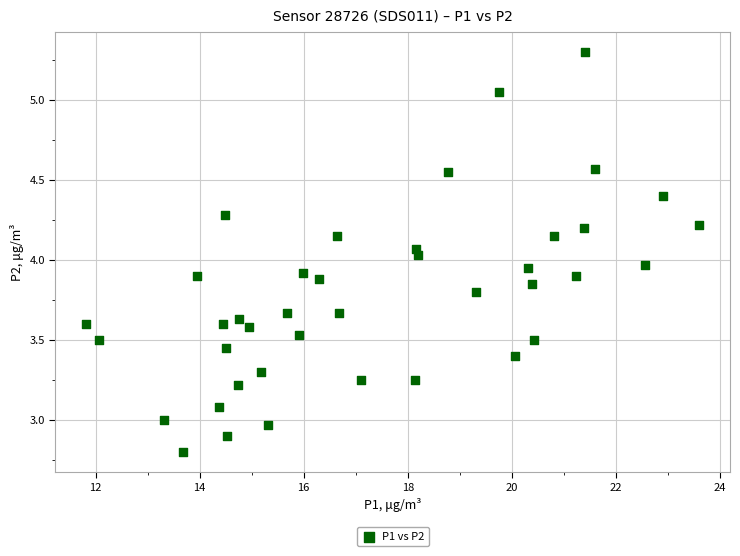

What is the range of X values (max minus min)?

11.8